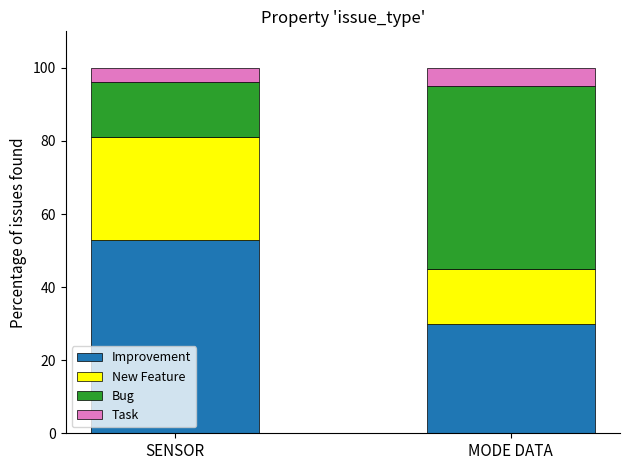

Reading left to right, list the values for the Improvement series.

53	30